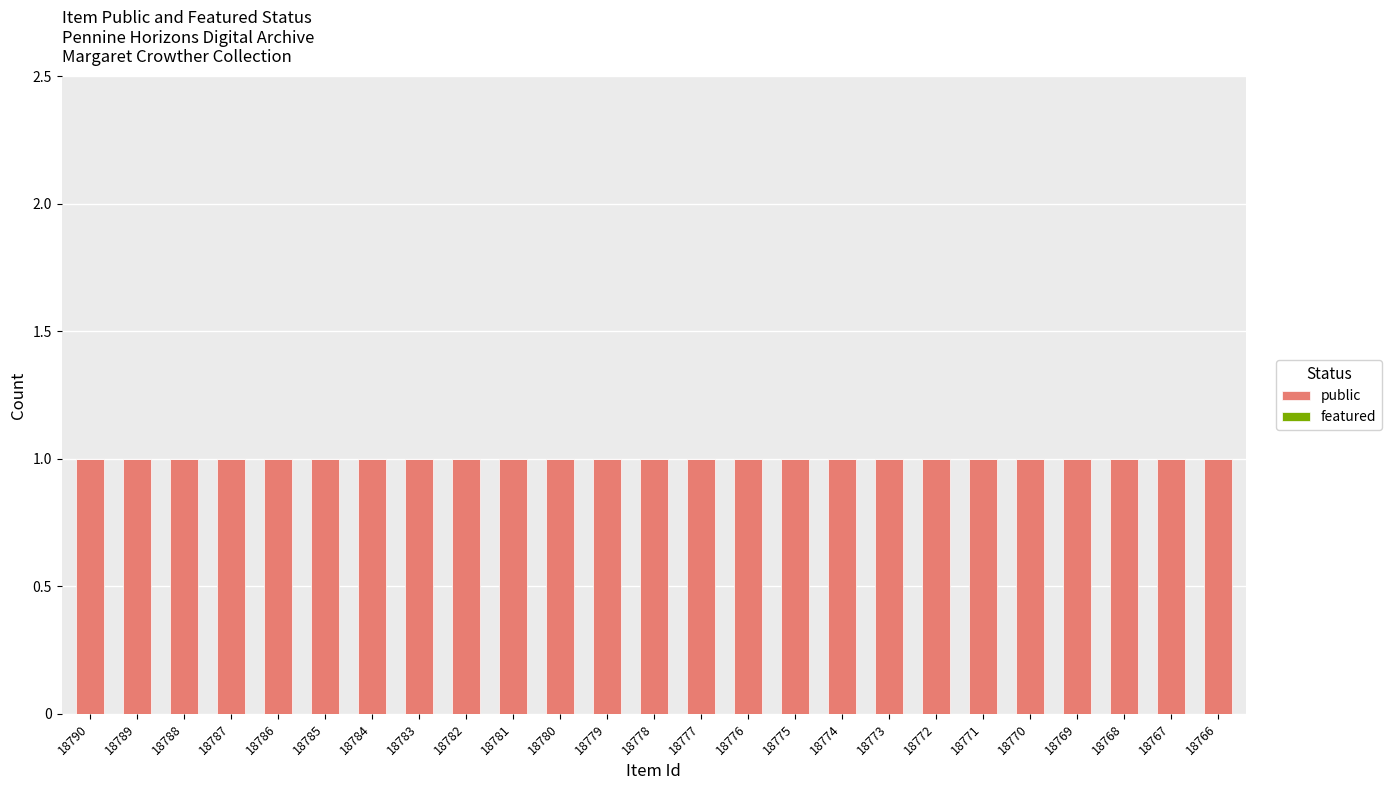

The value of public at 18785 is 1. True or false?

True